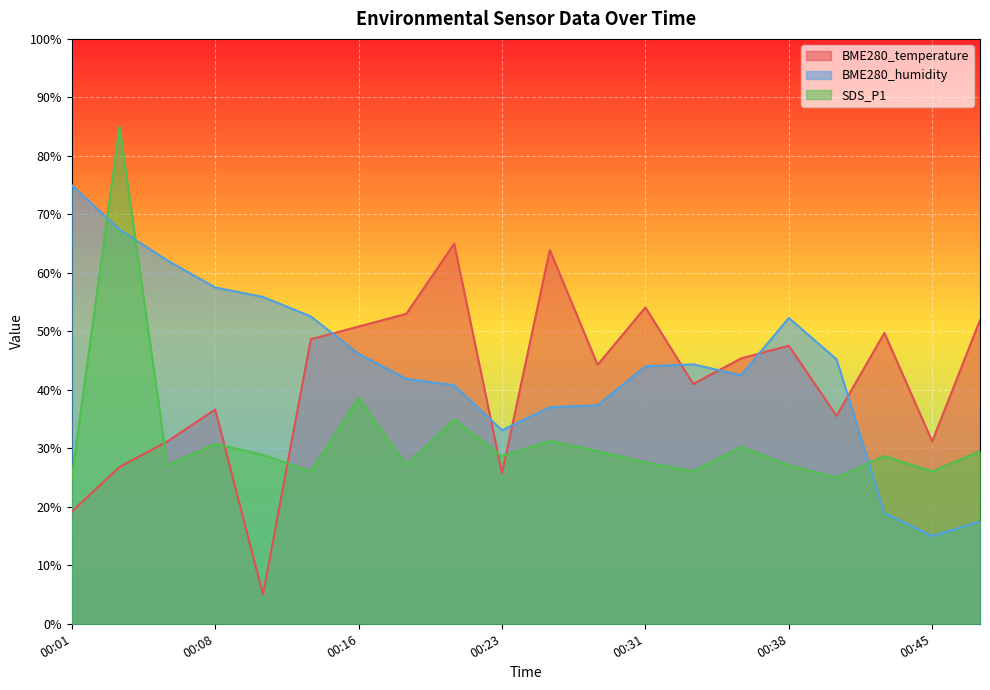

What is the greatest value displayed?

85.0